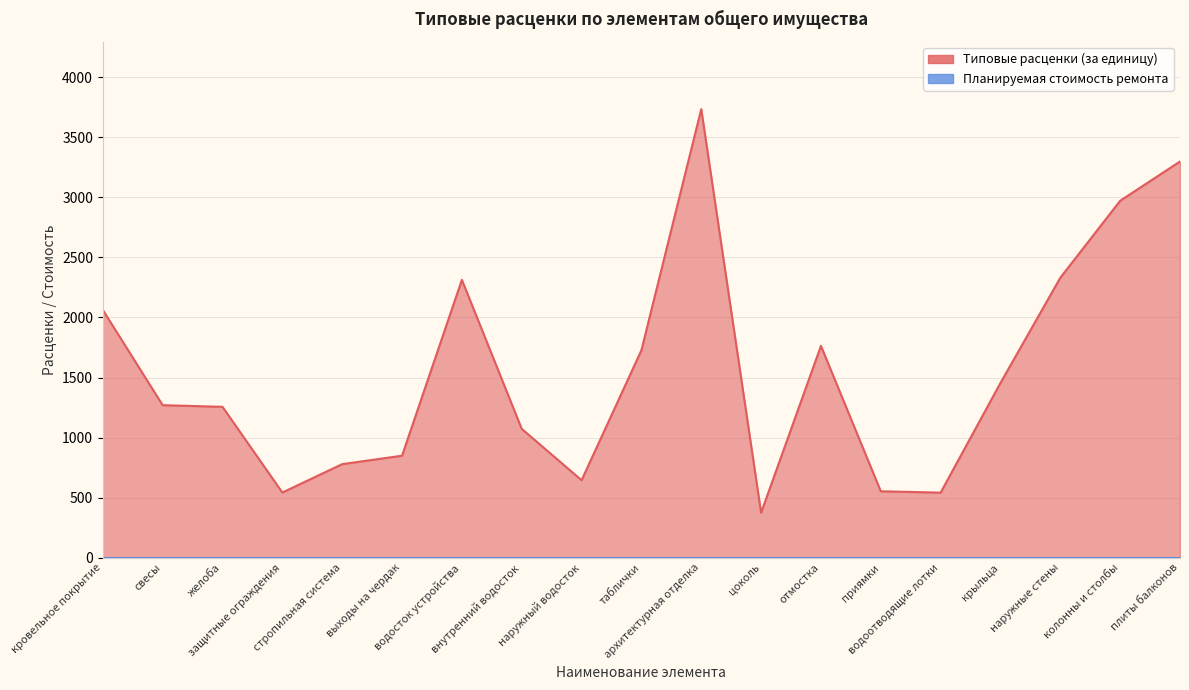

What is the sum of all values?

29539.5